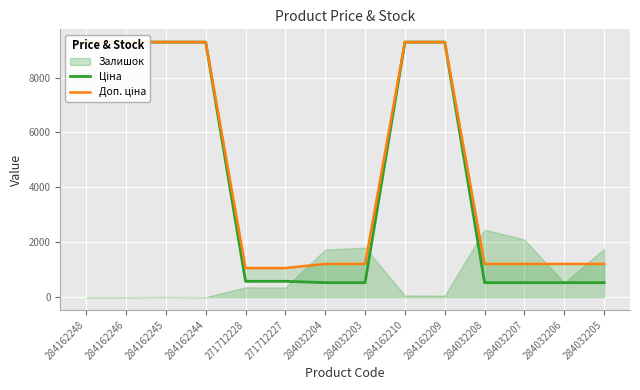

Is it true that Доп. ціна equals 1210.7 at 284032203?

True